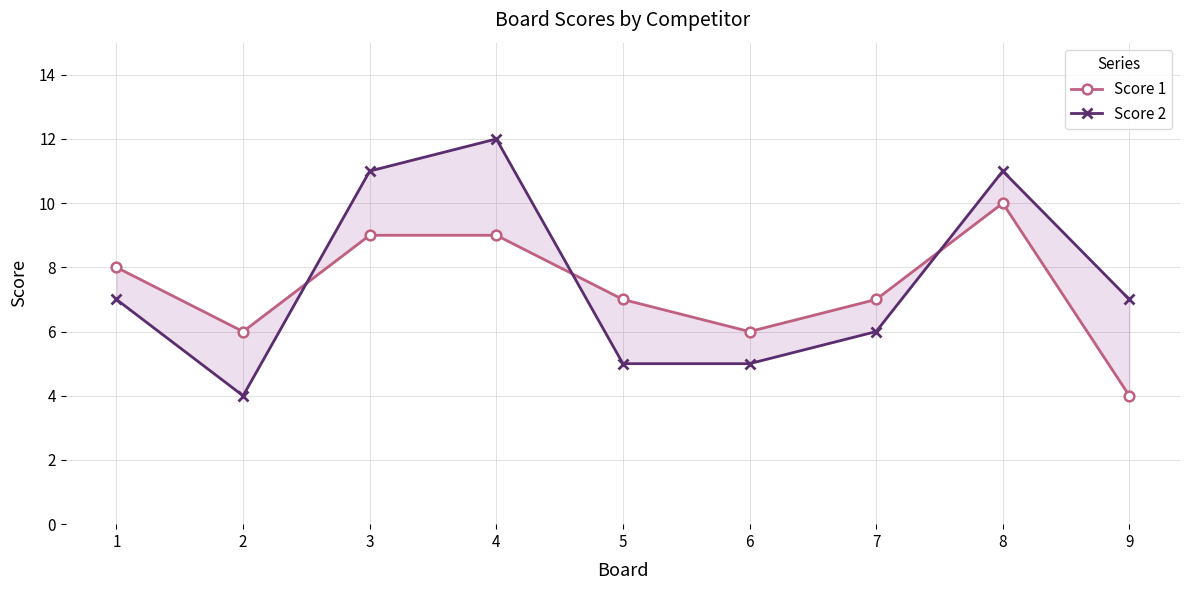

Where is the first local maximum for Score 1?

8